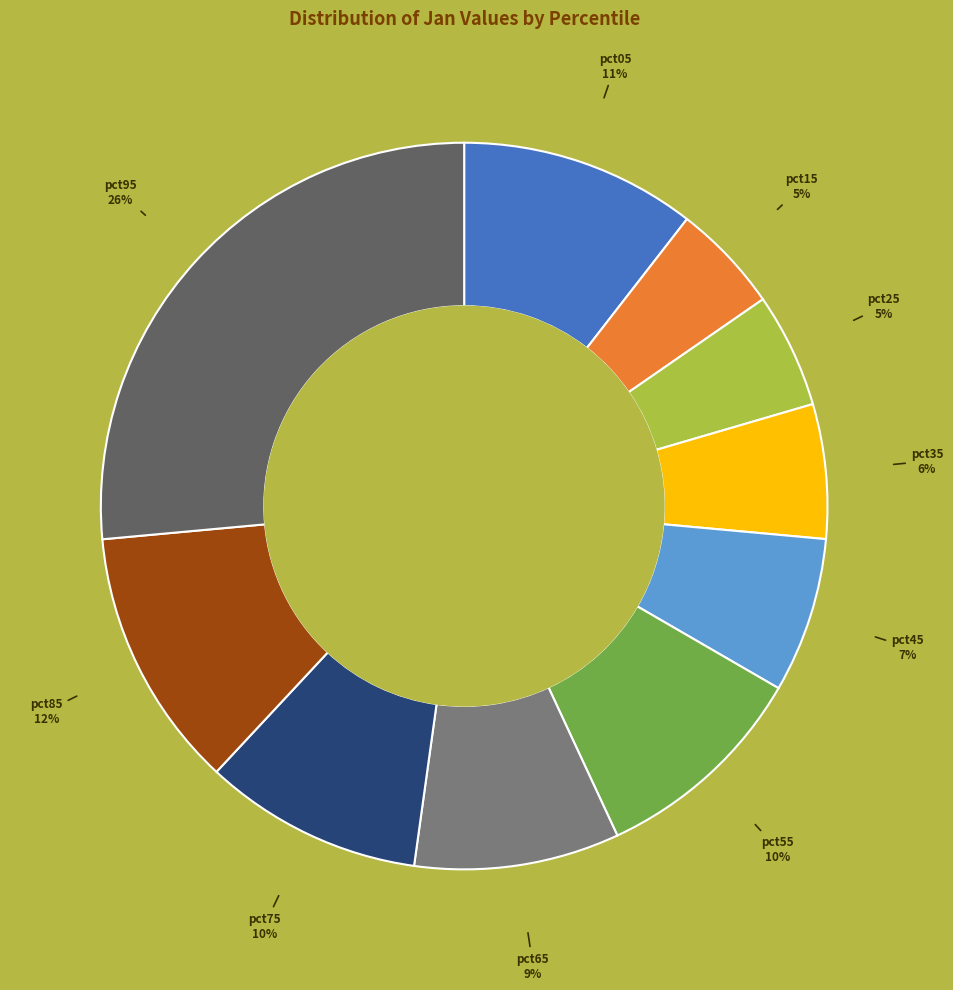

How many slices are in this pie chart?

10